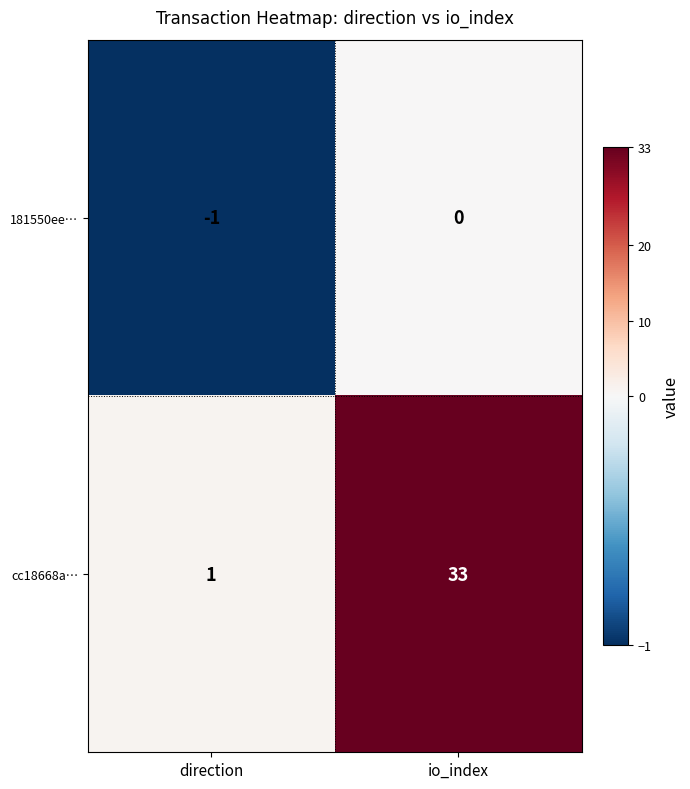

Reading left to right, what are all the values shown in this chart?

181550ee…: -1	0
cc18668a…: 1	33